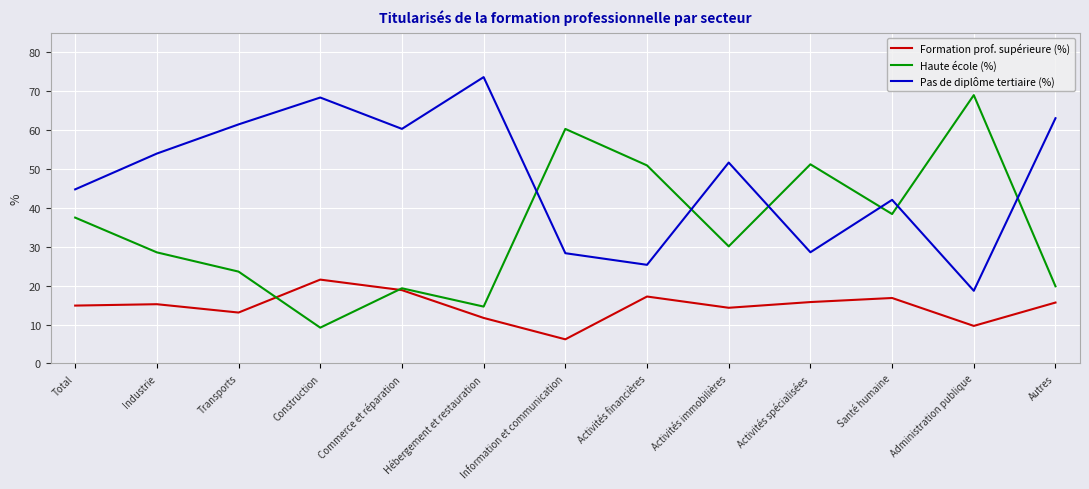

List the series in order of their peak value, highest first.

Pas de diplôme tertiaire (%), Haute école (%), Formation prof. supérieure (%)